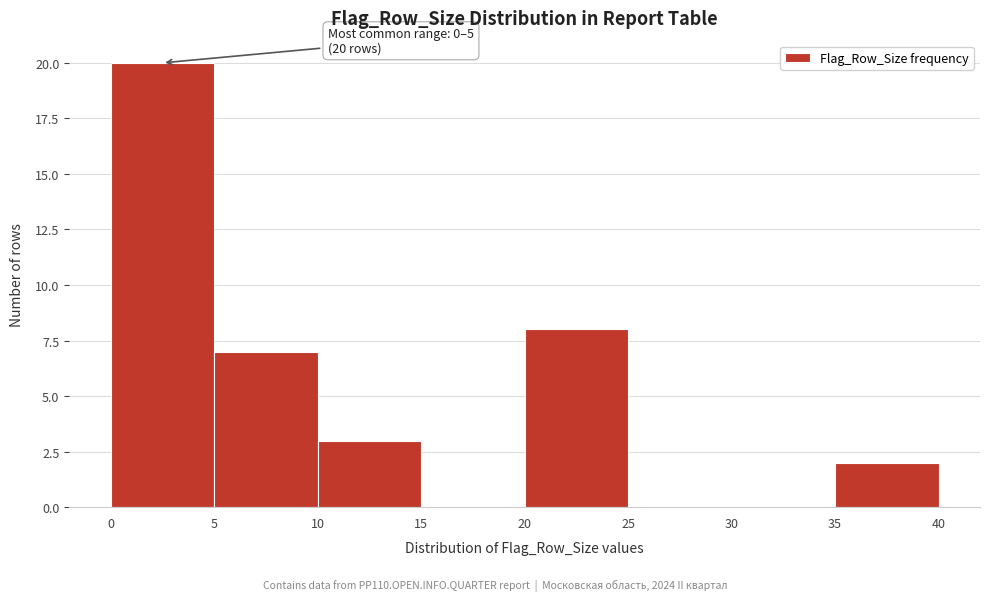

Which range on the x-axis has the tallest bar?

0 to 5